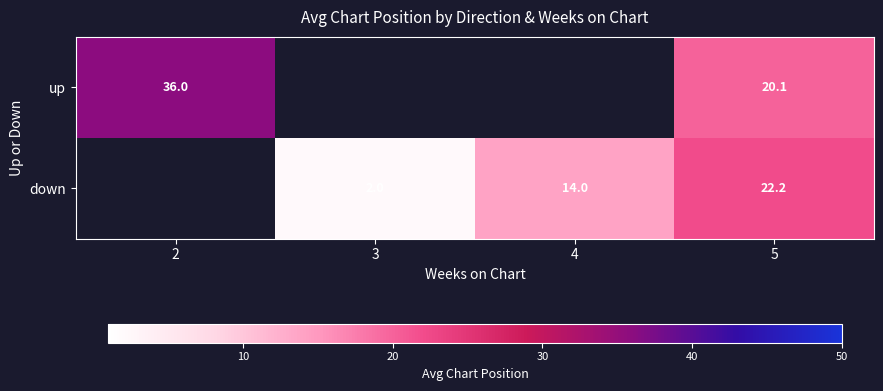

True or false: down has a value of 2.0 at 3.

True